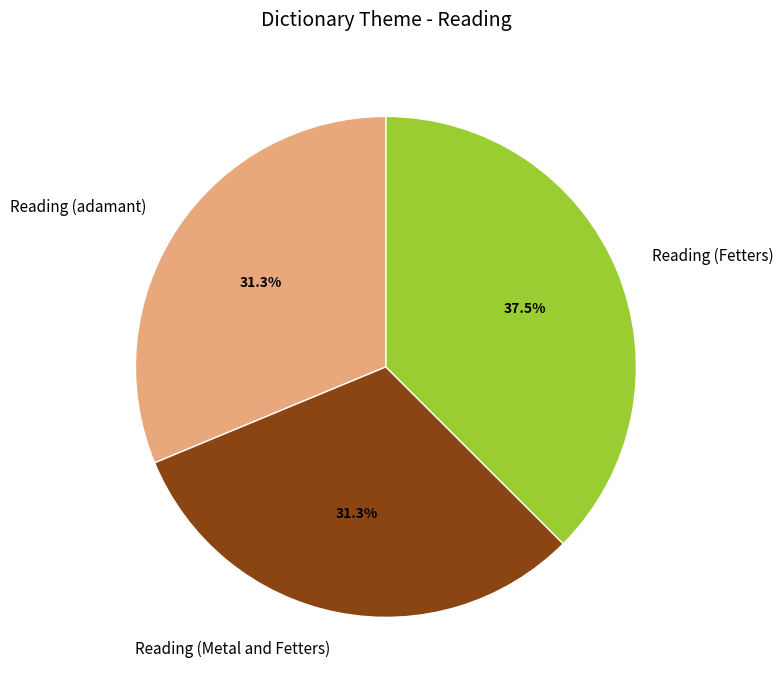

What is the total percentage of Reading (adamant) and Reading (Metal and Fetters)?

62.5%